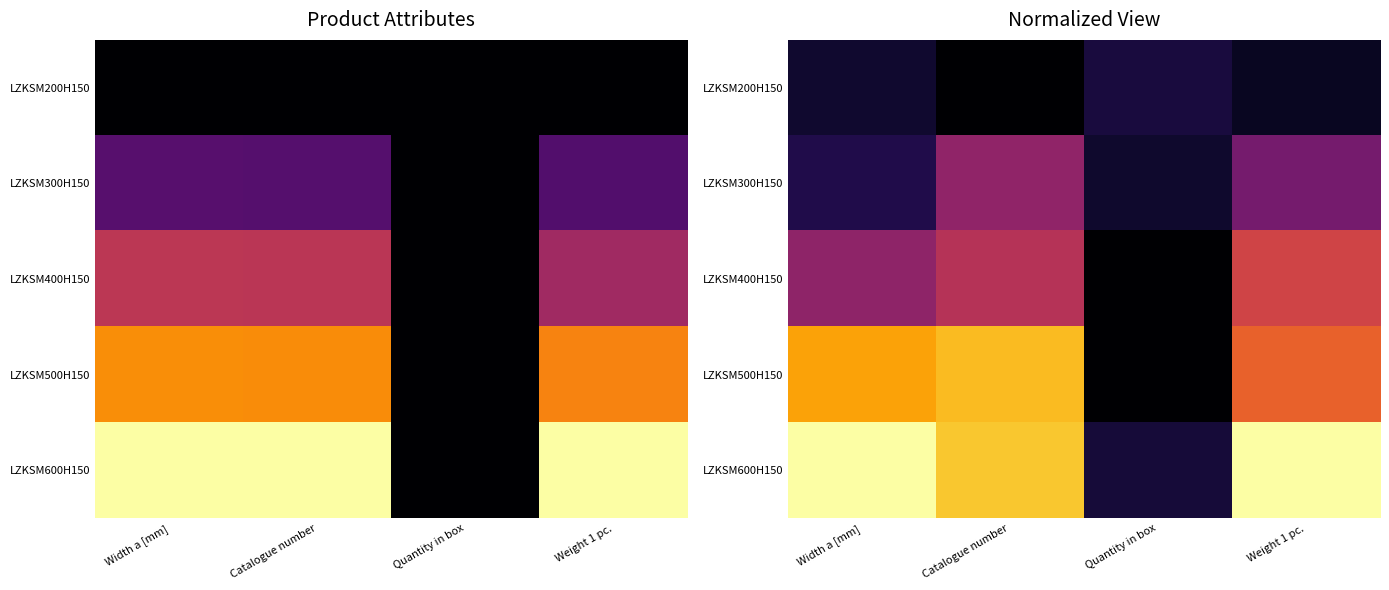

At which category is the sum across all series the highest?

Catalogue number